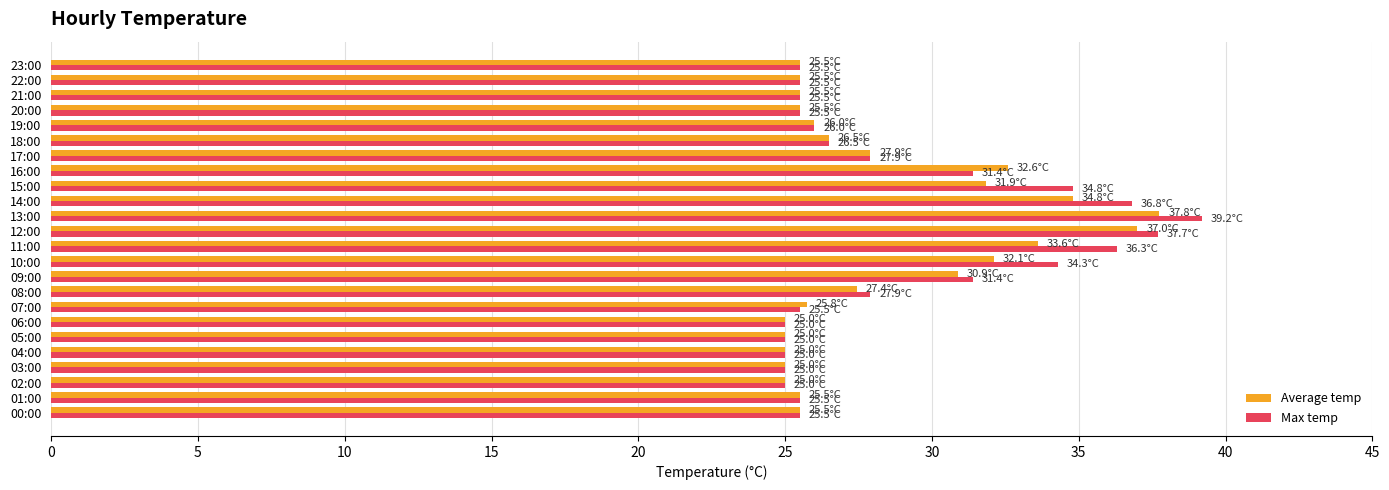

List the series in order of their overall mean, lowest first.

Average temp, Max temp